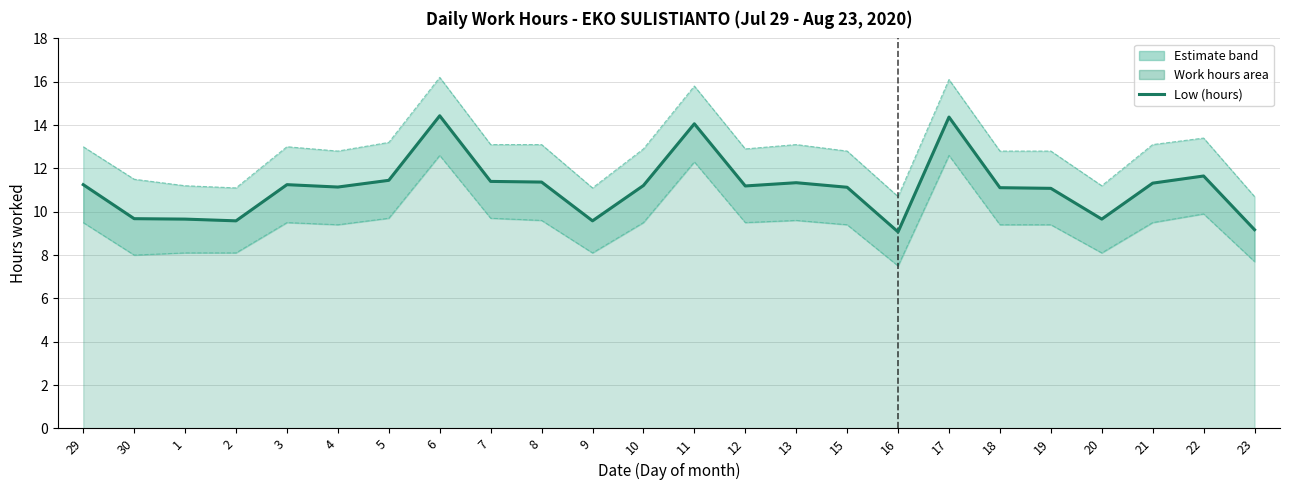

Which category has the lowest value across all series?

16